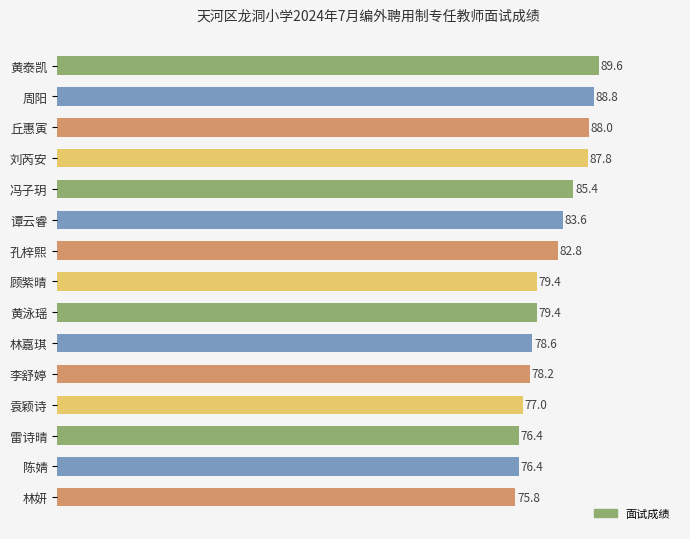

What is the sum of the values at 谭云睿 and 周阳?

172.4